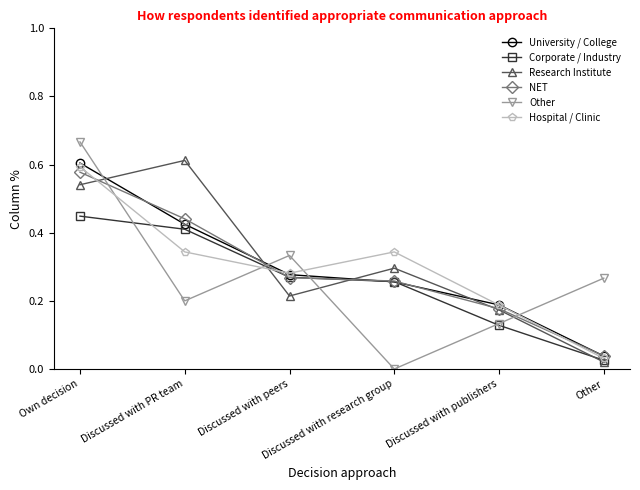

True or false: University / College has more than 0 interior local peaks.

False